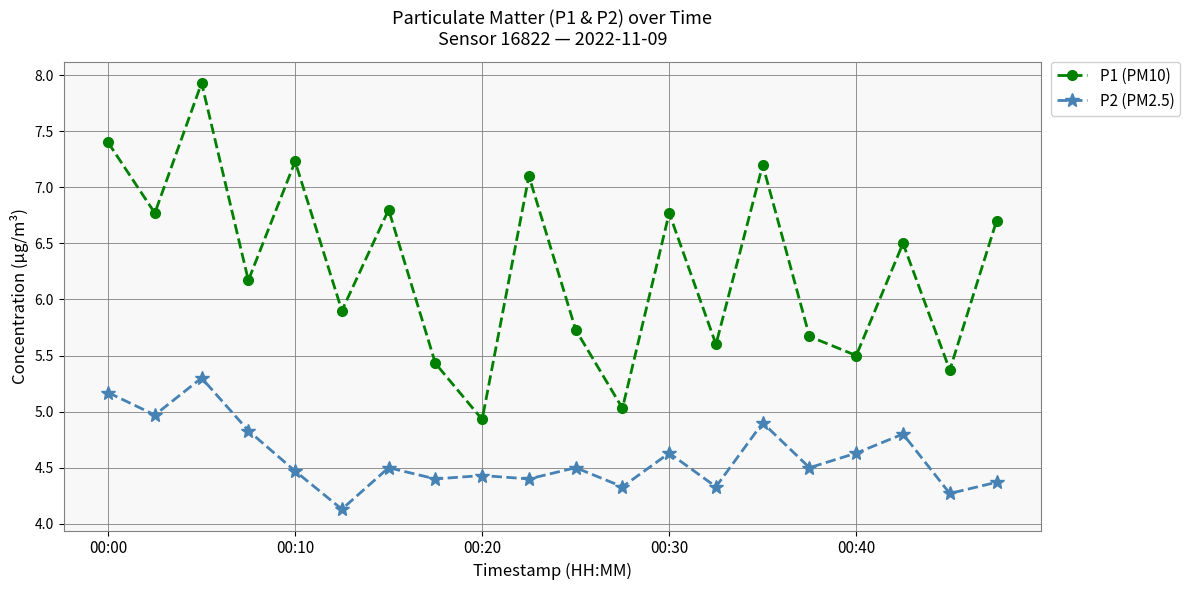

In P1 (PM10), how many points are higher than both neighbors (excluding endpoints)?

7